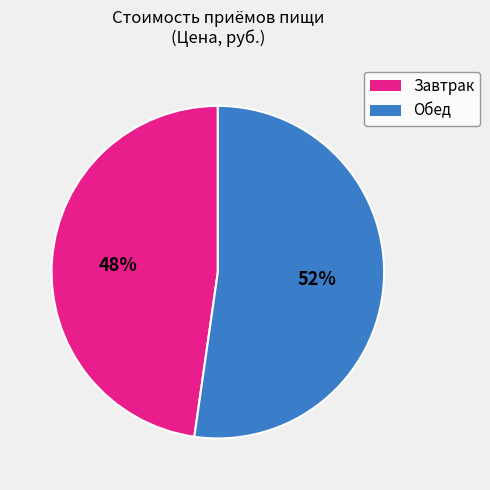

Is there a majority slice in this chart?

Yes